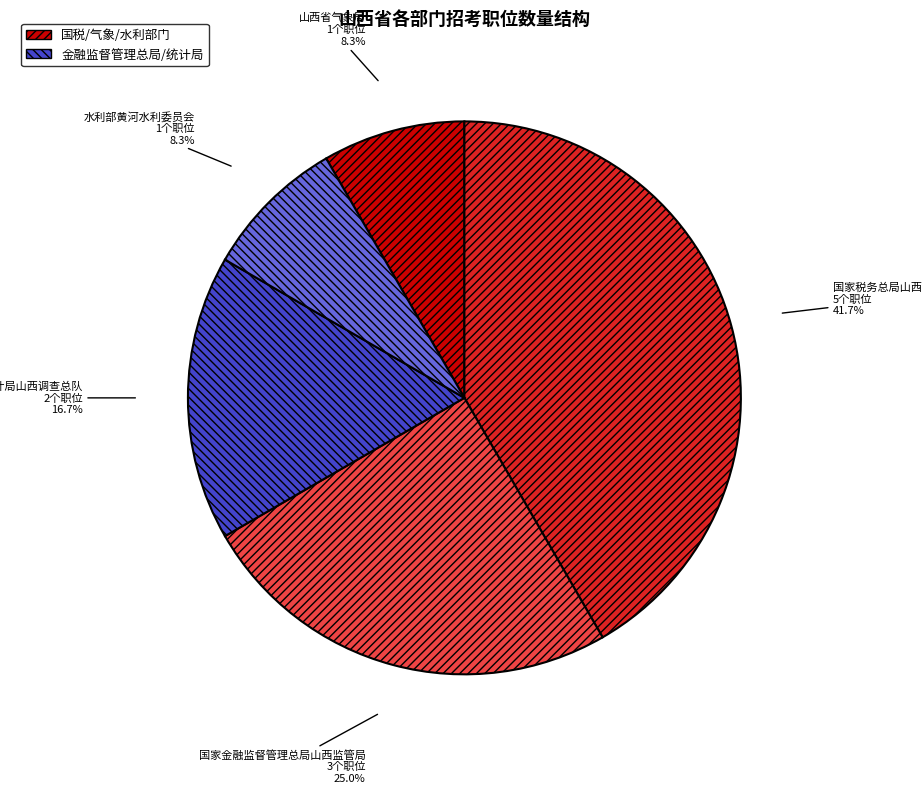

Does any single category account for the majority?

No